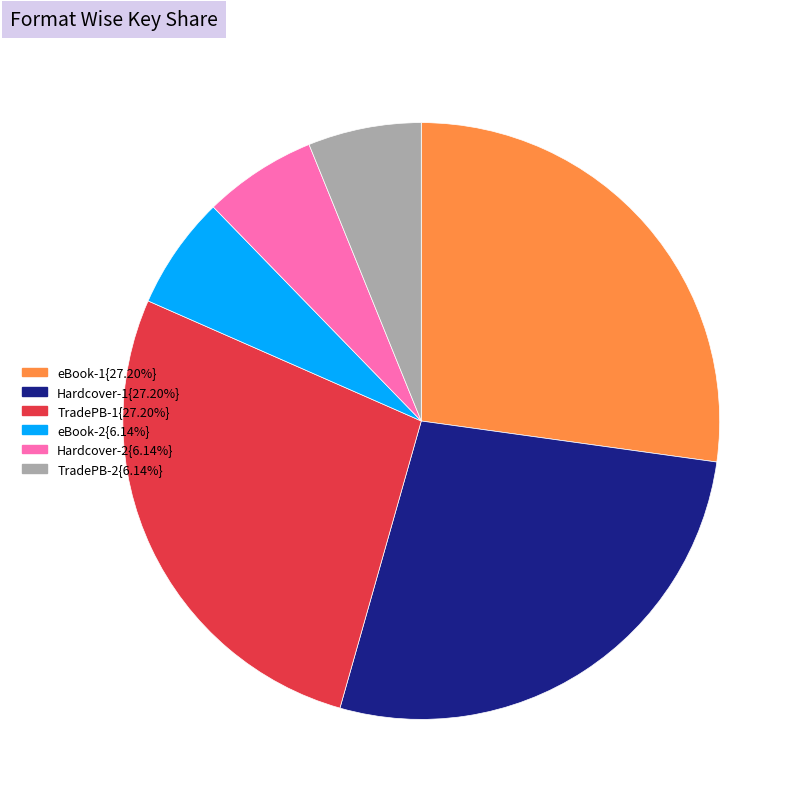

Count the number of slices in the pie.

6